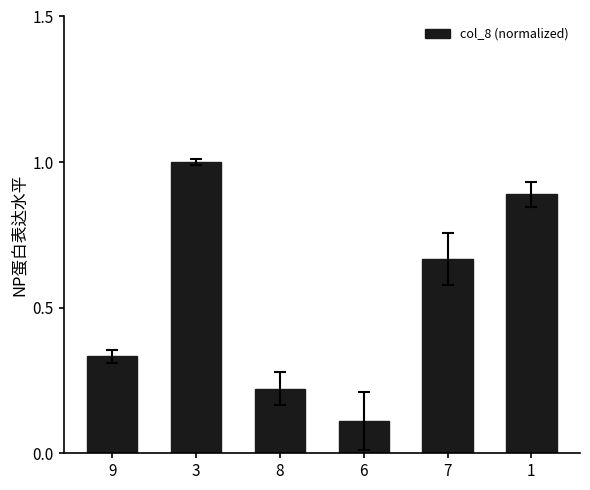

Where is the data nearest to the value 0?

6